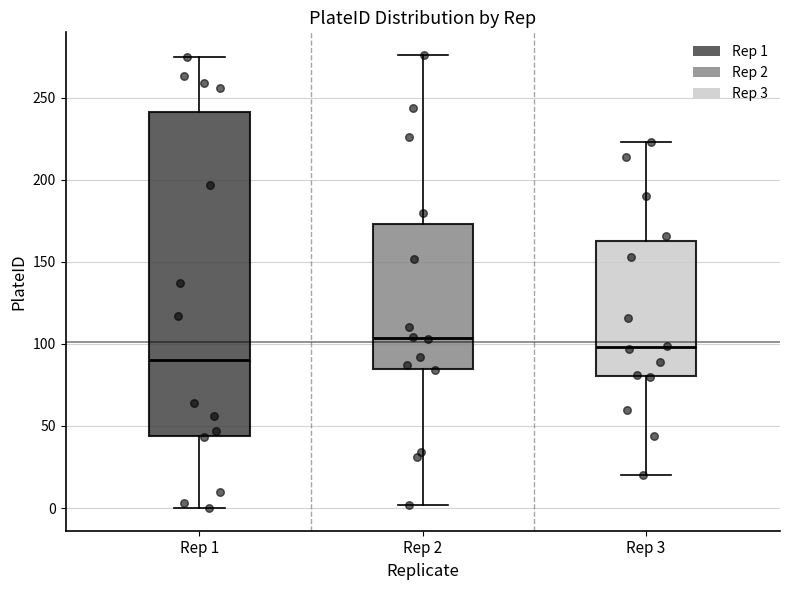

Reading left to right, read every box against the y-axis: the position of its median line, the range the box covers, and the ends of its whiskers. The values are not printed on the chart, so give them approximately, as read against the axis.

Rep 1: median 90, box 45 to 240, whiskers 0 to 275
Rep 2: median 105, box 85 to 175, whiskers 0 to 275
Rep 3: median 100, box 80 to 165, whiskers 20 to 225